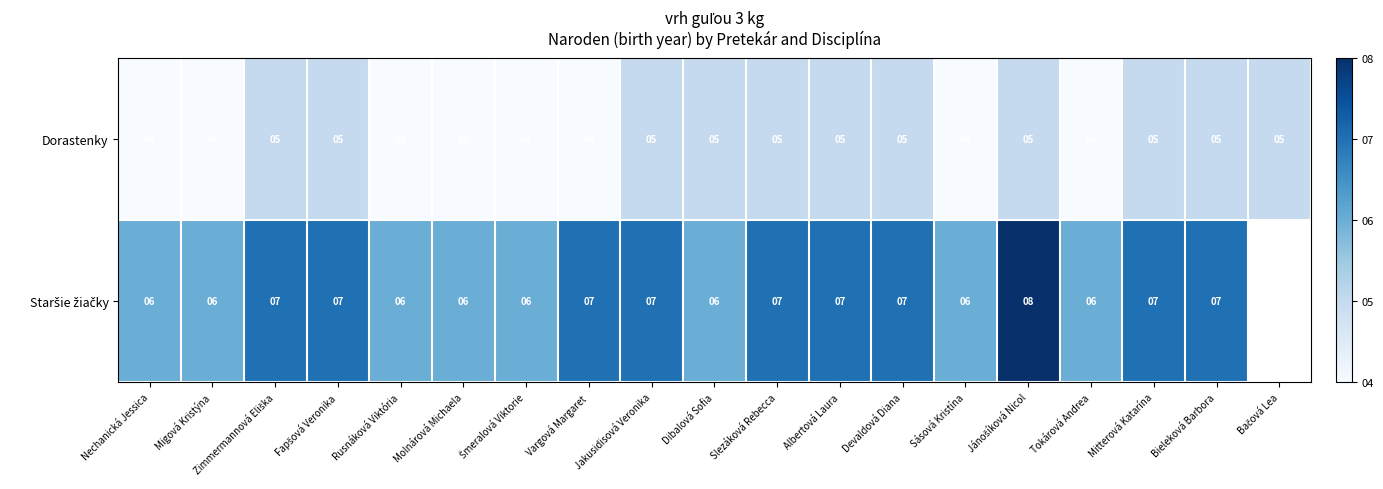

True or false: Dorastenky has a value of 7 at Devaldová Diana.

False